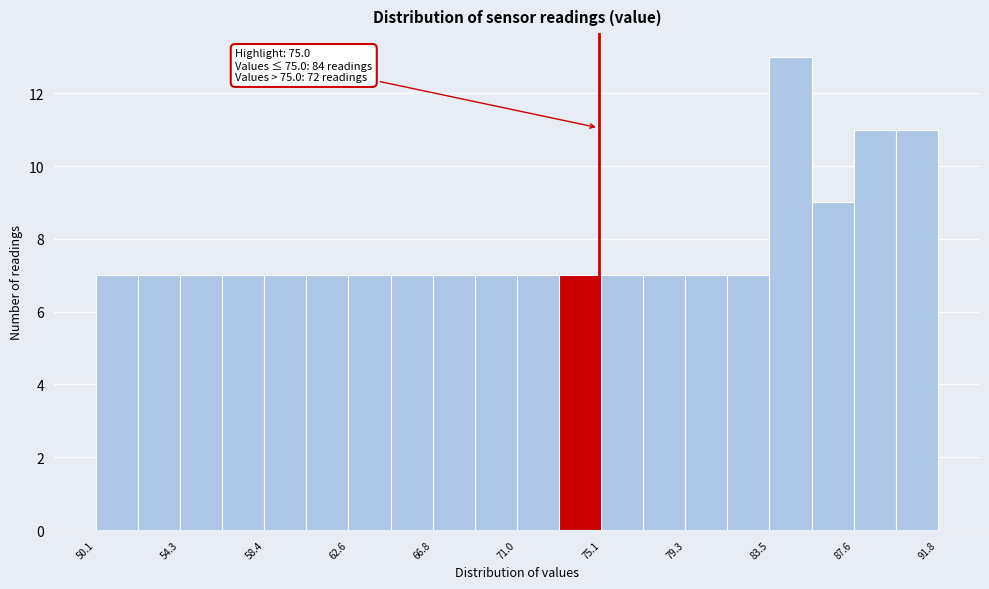

Over which range of the x-axis is the bar tallest?

83.5 to 85.5